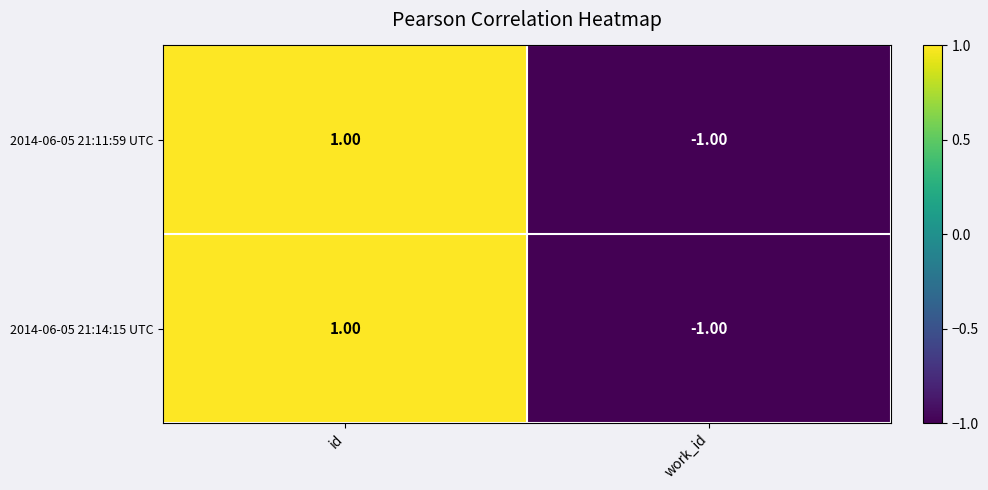

Which label corresponds to the largest value in the chart?

id